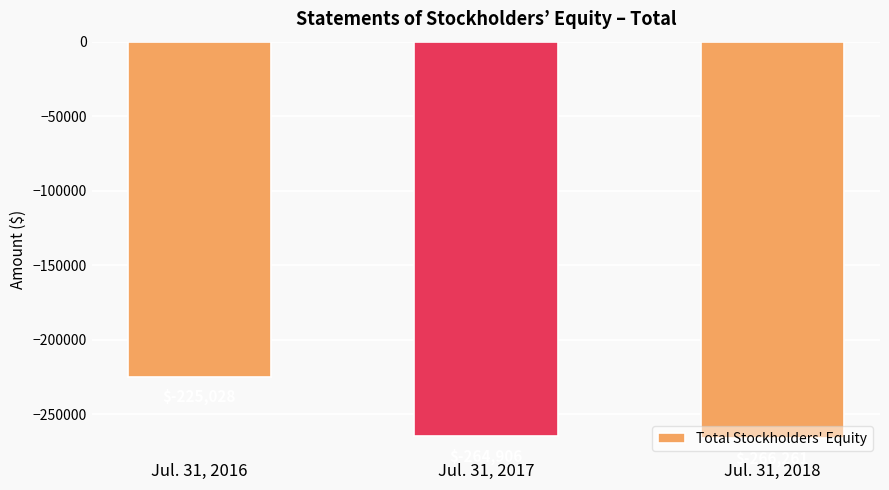

The value at Jul. 31, 2016 is -335862. True or false?

False